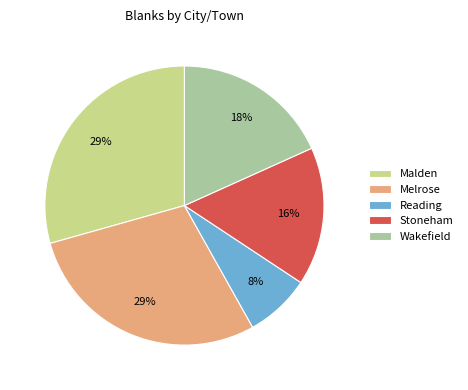

Is the sum of Reading and Malden greater than half?

No